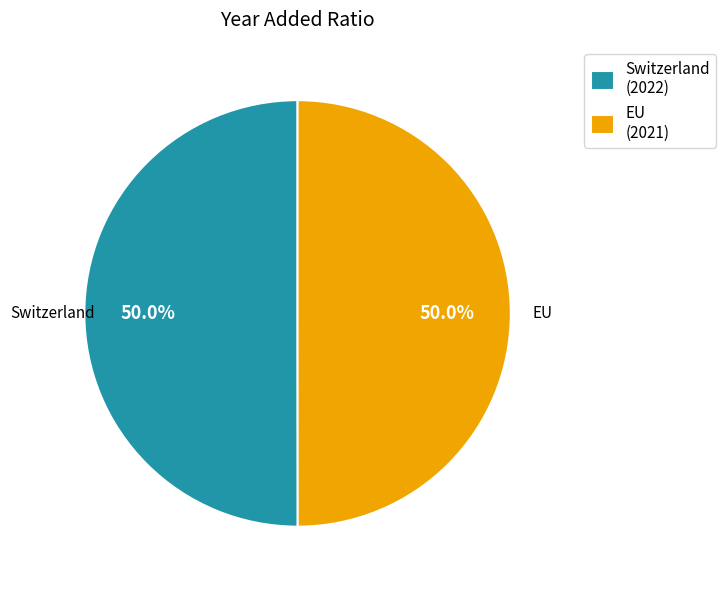

What is the ratio of the value at Switzerland (2022) to the value at EU (2021)?

1.0